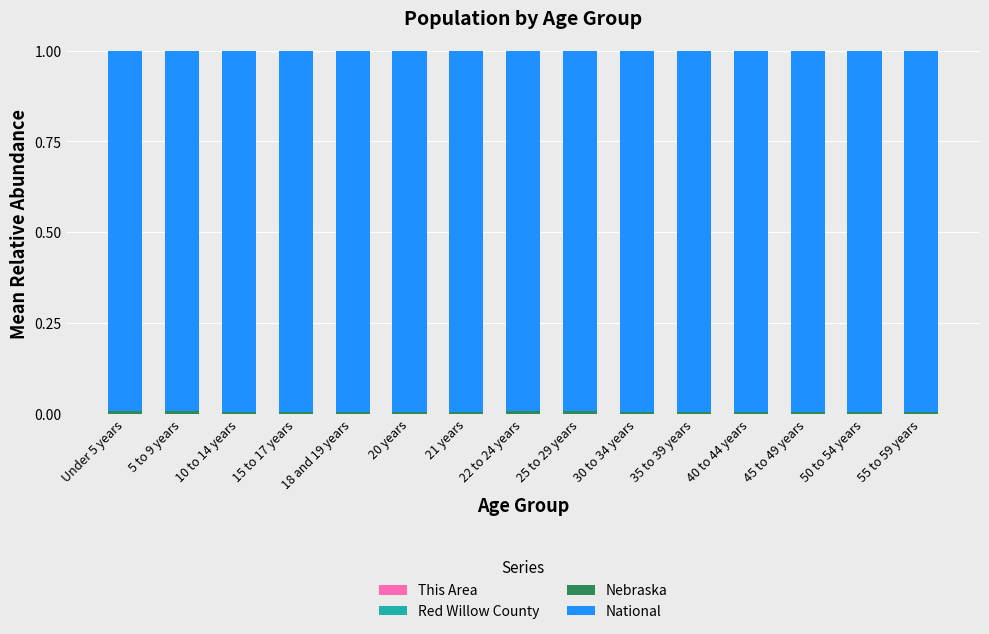

Are the bars grouped side by side (vs. stacked)?

No